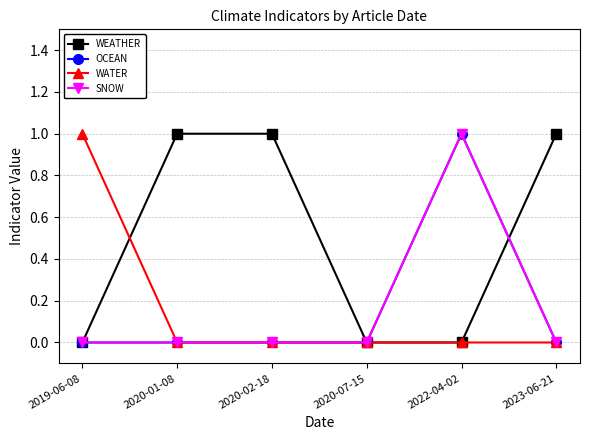

Where is OCEAN nearest to the value 0?

2019-06-08